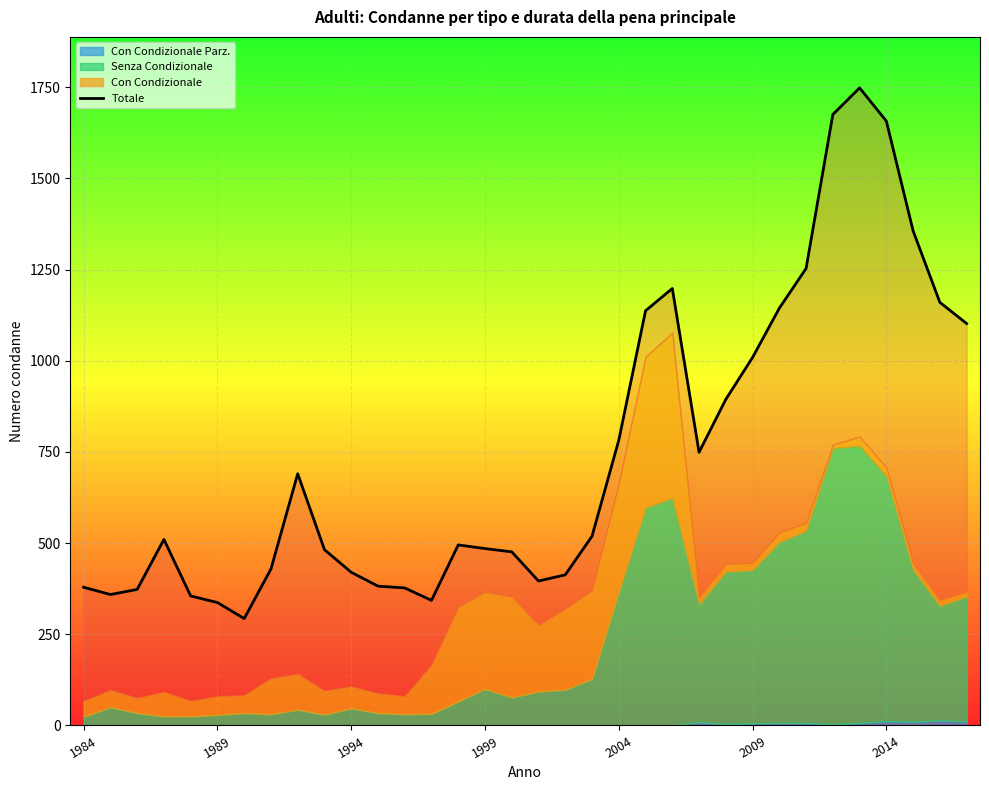

What is the difference between the maximum and minimum values?

1455